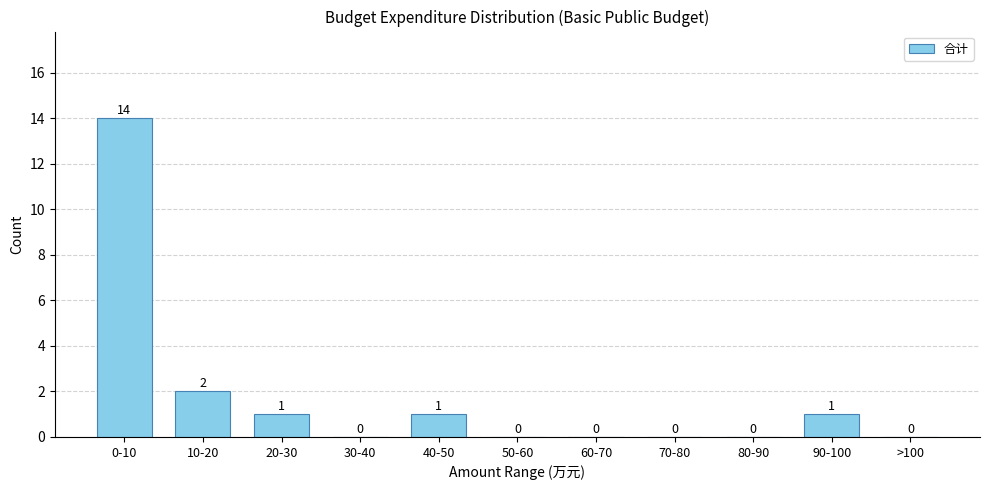

Reading left to right, transcribe all the data shown in this chart.

0-10=14	10-20=2	20-30=1	30-40=0	40-50=1	50-60=0	60-70=0	70-80=0	80-90=0	90-100=1	>100=0